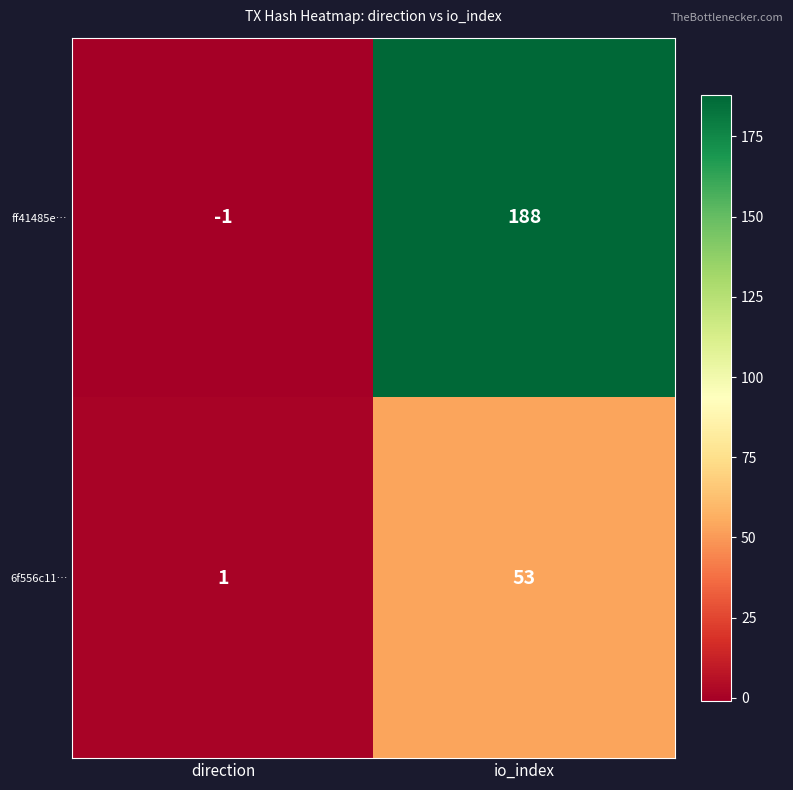

The 6f556c11… series shows 1 at direction. True or false?

True